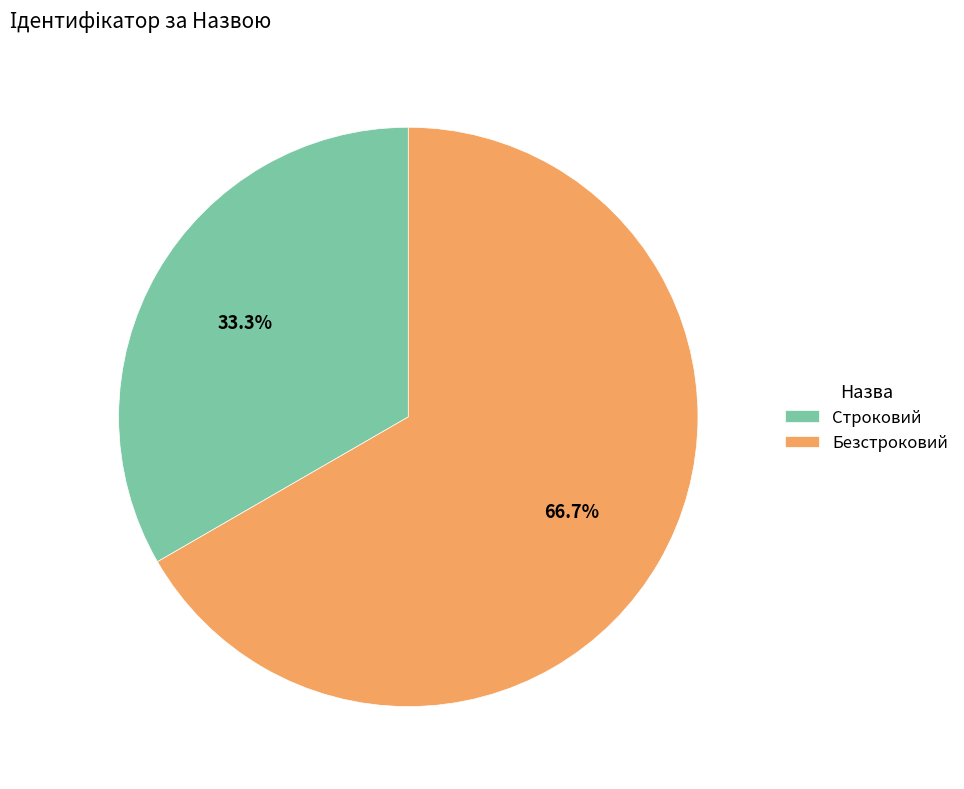

To the nearest percent, what is the difference between the Безстроковий and Строковий slice percentages?

33%